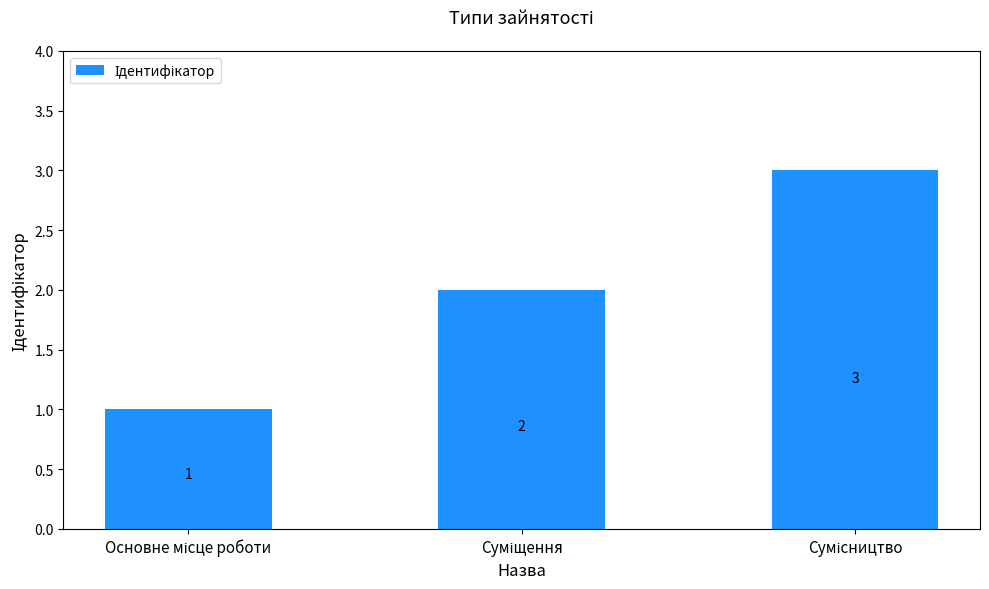

What is the maximum value shown in the chart?

3